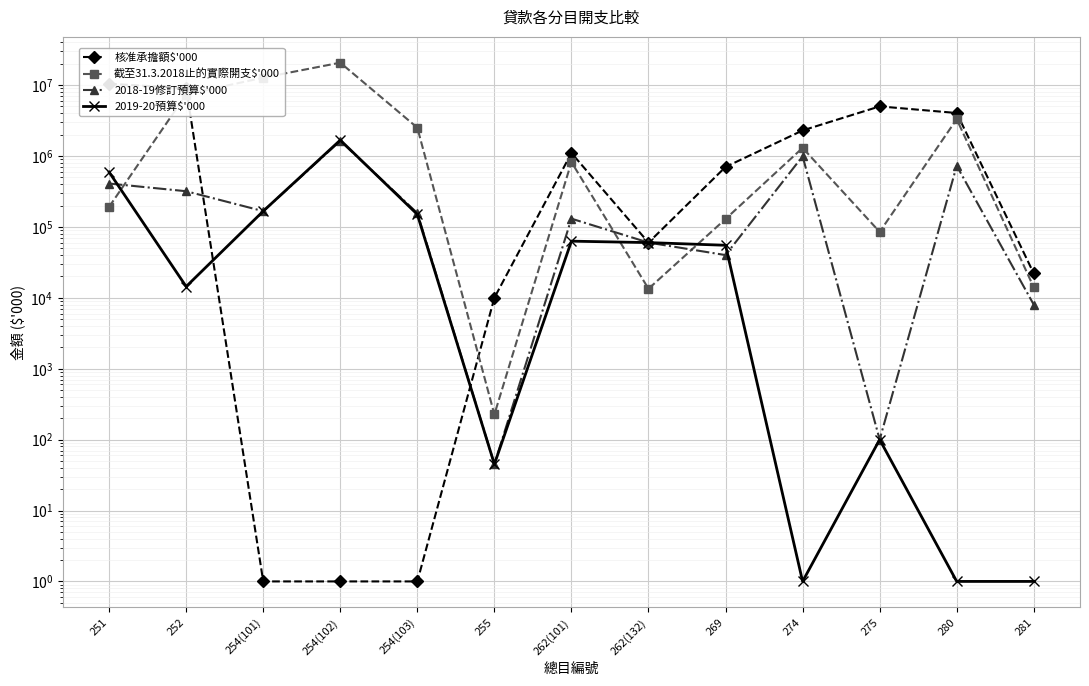

Which series has the widest spread of values?

截至31.3.2018止的實際開支$'000